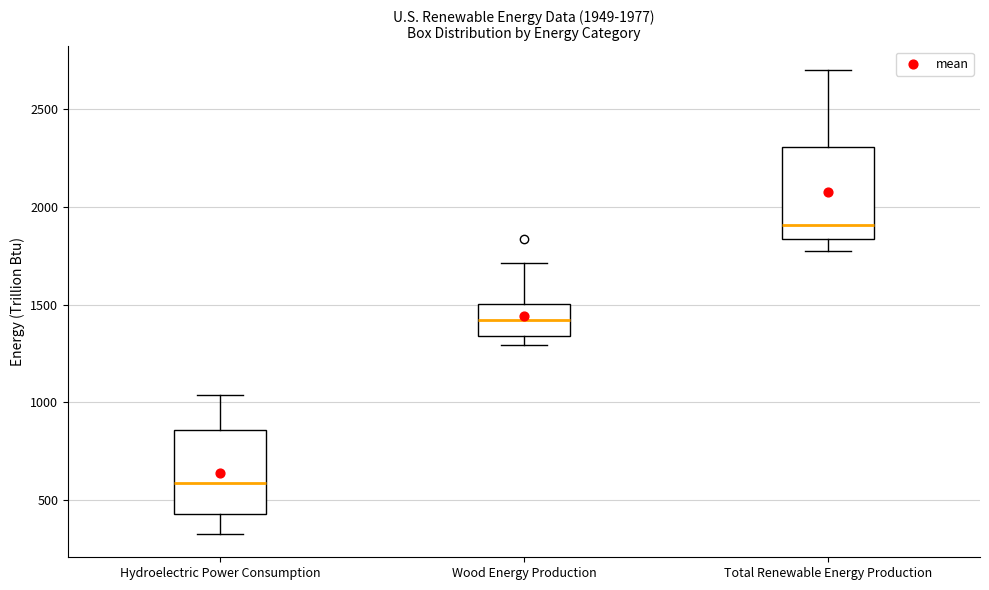

Which box has the highest median line?

Total Renewable Energy Production